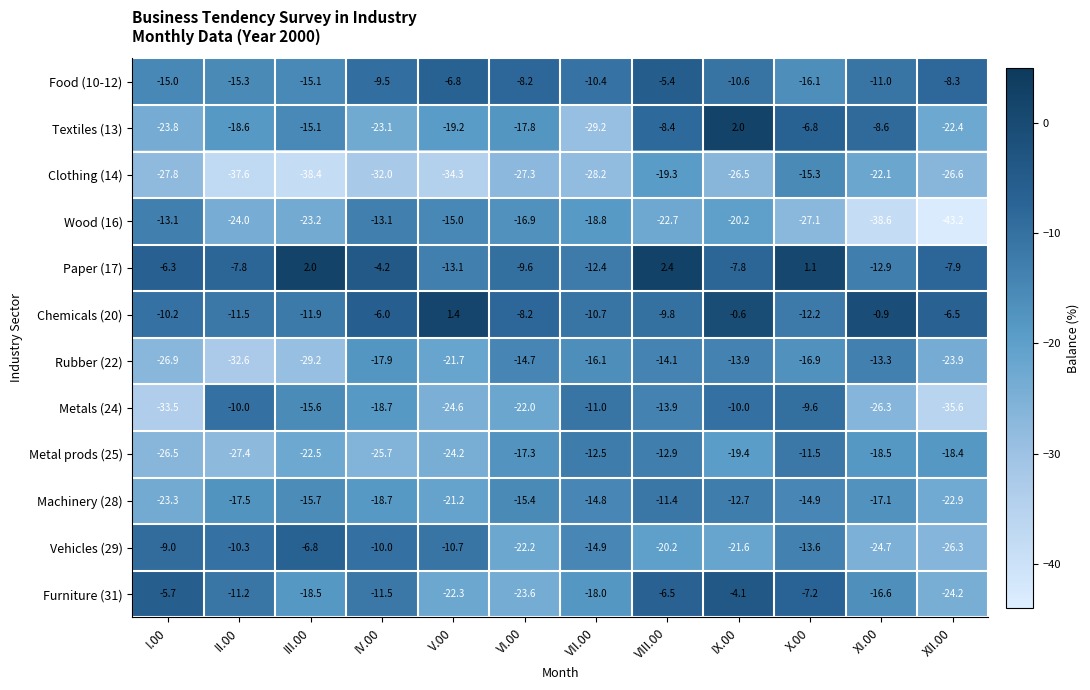

Which series has the largest total across all categories?

Paper (17)